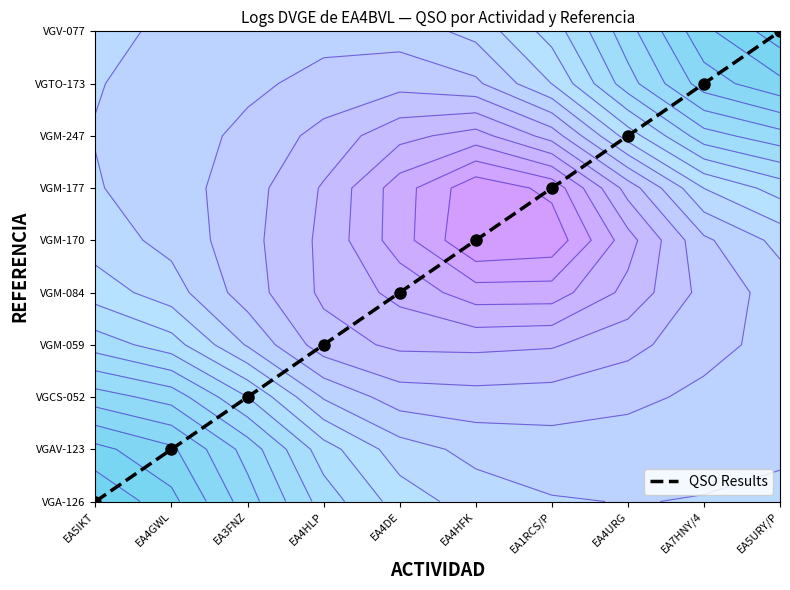

True or false: the data shows 2 at EA4GWL.

False